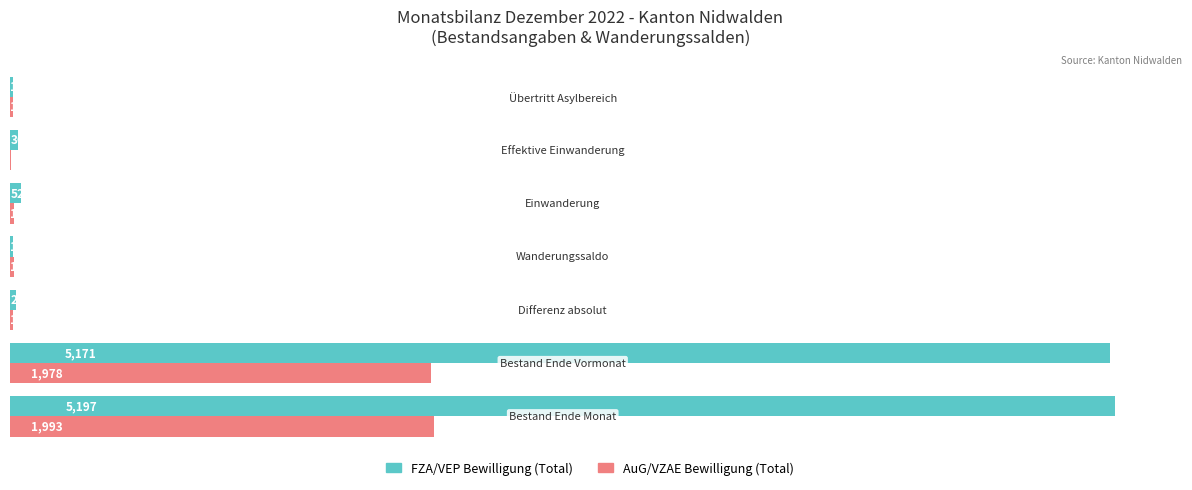

What is the greatest value displayed?

5197